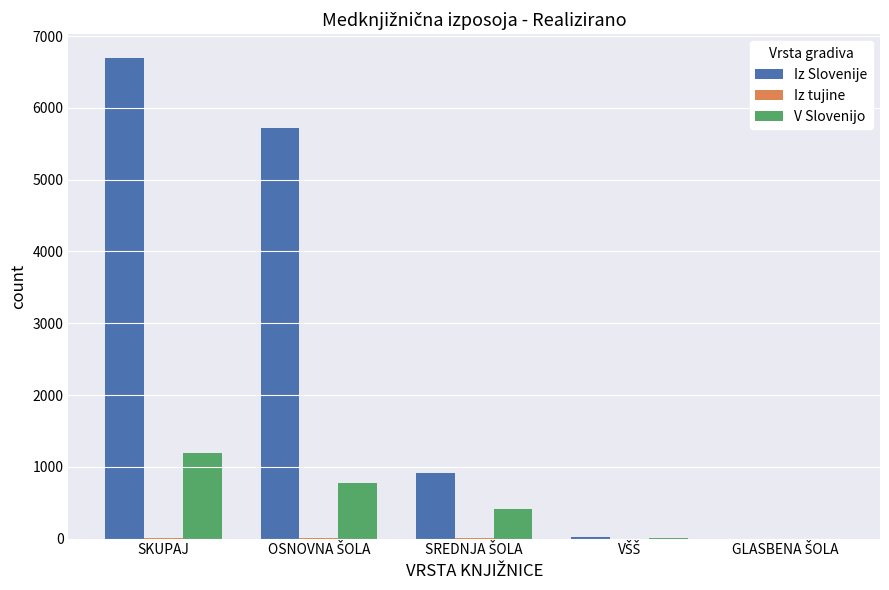

The Iz Slovenije series shows 3993 at SKUPAJ. True or false?

False